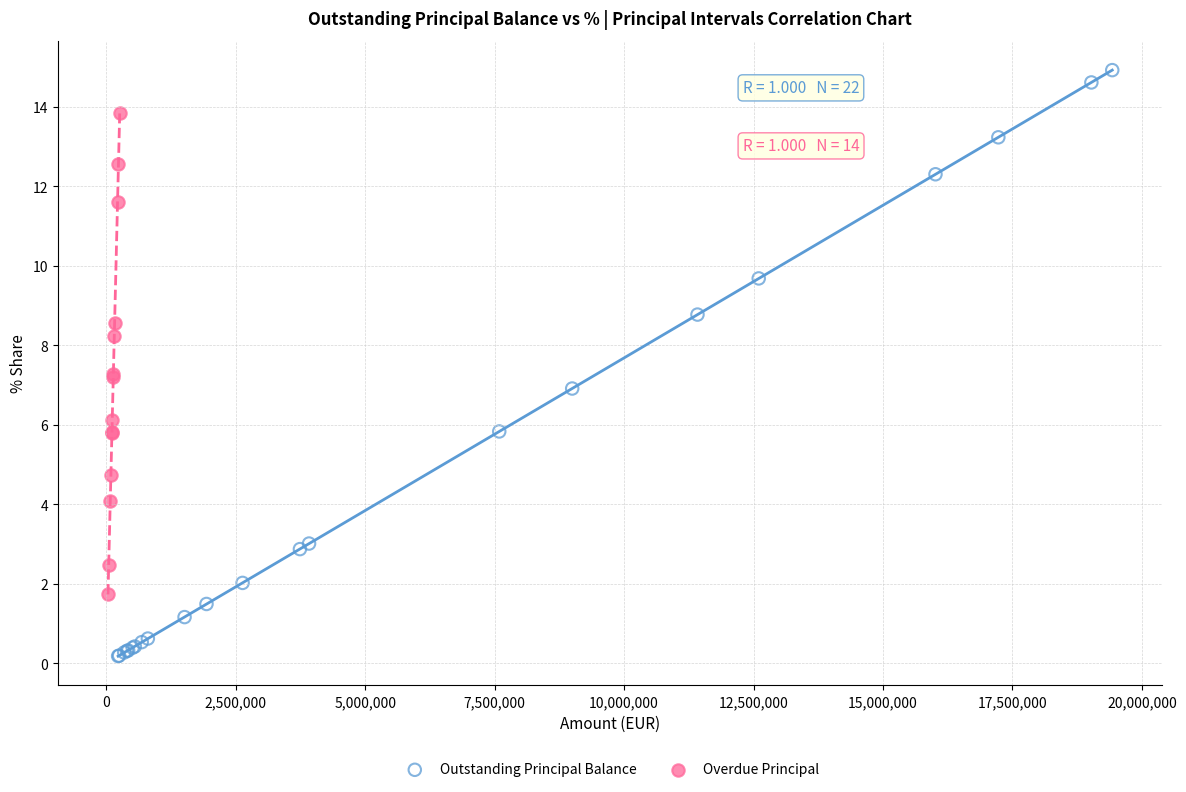

Which series reaches the maximum Y coordinate?

Outstanding Principal Balance